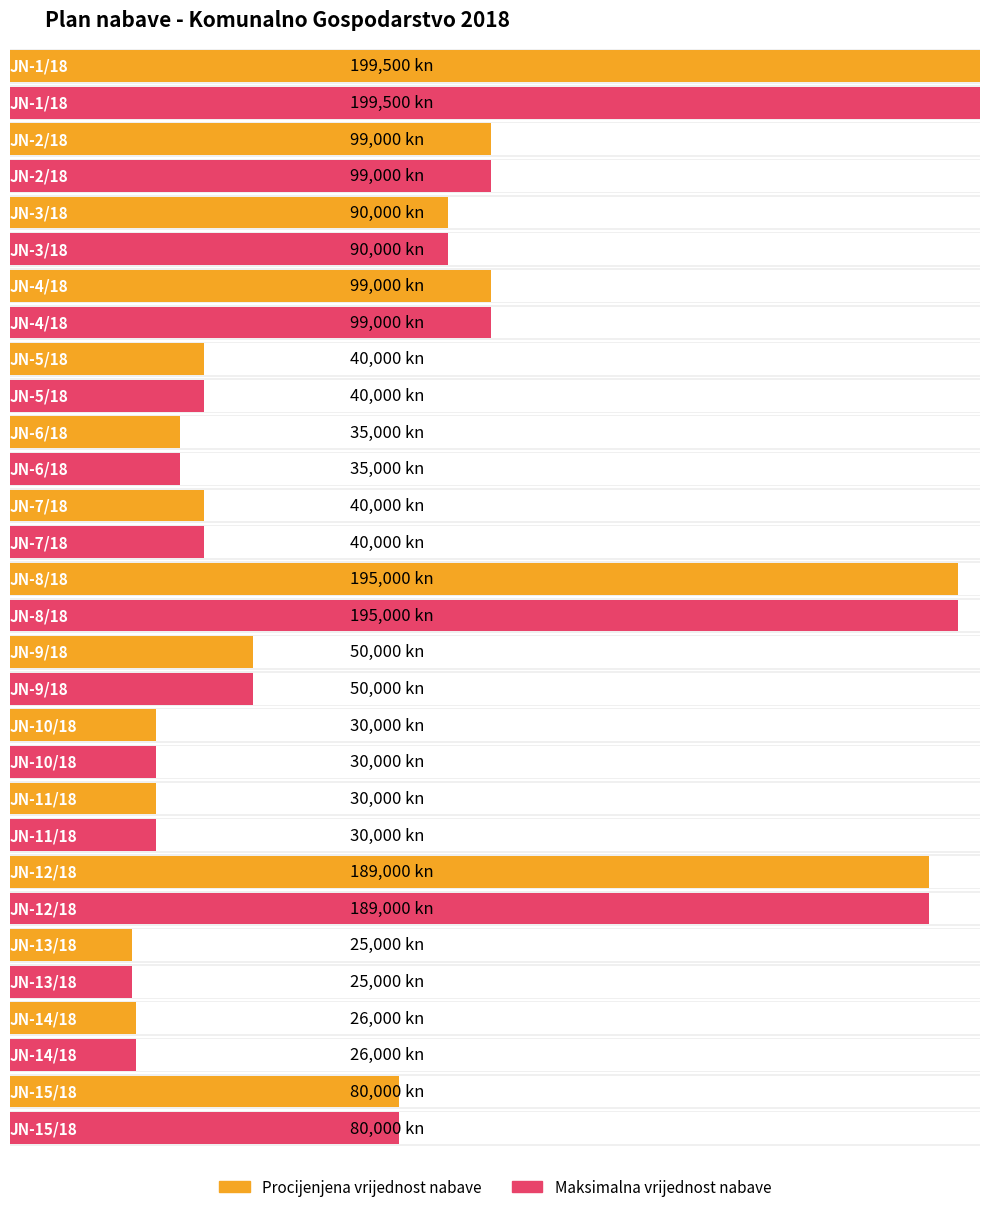

How many values in the Max vrijednost series exceed 50000?

7